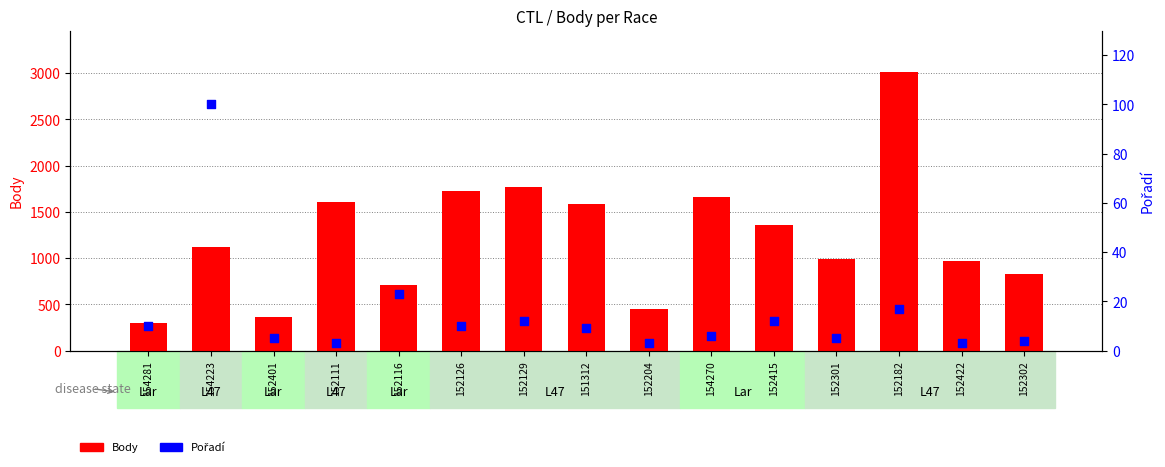

At how many categories does at least one series exceed 2523?

1